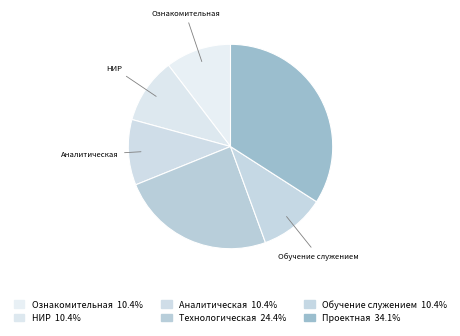

How many slices are in this pie chart?

6